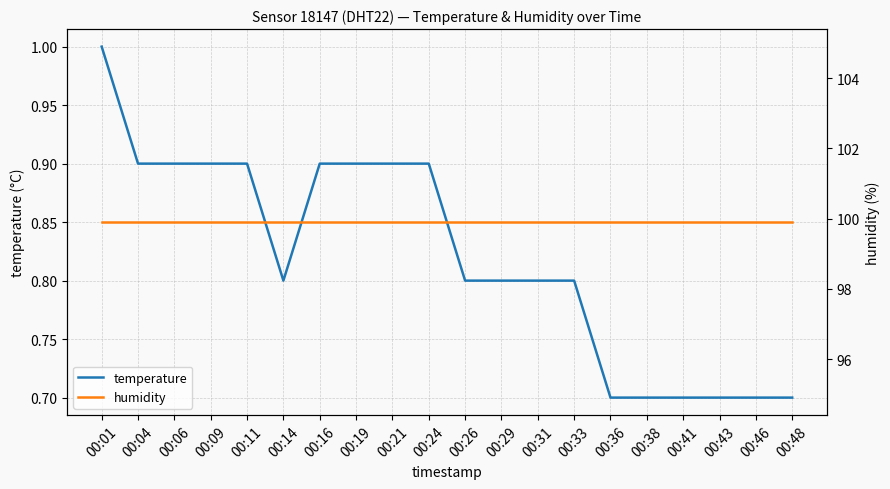

Reading left to right, transcribe all the data shown in this chart.

temperature: 00:01=1.0	00:04=0.9	00:06=0.9	00:09=0.9	00:11=0.9	00:14=0.8	00:16=0.9	00:19=0.9	00:21=0.9	00:24=0.9	00:26=0.8	00:29=0.8	00:31=0.8	00:33=0.8	00:36=0.7	00:38=0.7	00:41=0.7	00:43=0.7	00:46=0.7	00:48=0.7
humidity: 00:01=99.9	00:04=99.9	00:06=99.9	00:09=99.9	00:11=99.9	00:14=99.9	00:16=99.9	00:19=99.9	00:21=99.9	00:24=99.9	00:26=99.9	00:29=99.9	00:31=99.9	00:33=99.9	00:36=99.9	00:38=99.9	00:41=99.9	00:43=99.9	00:46=99.9	00:48=99.9